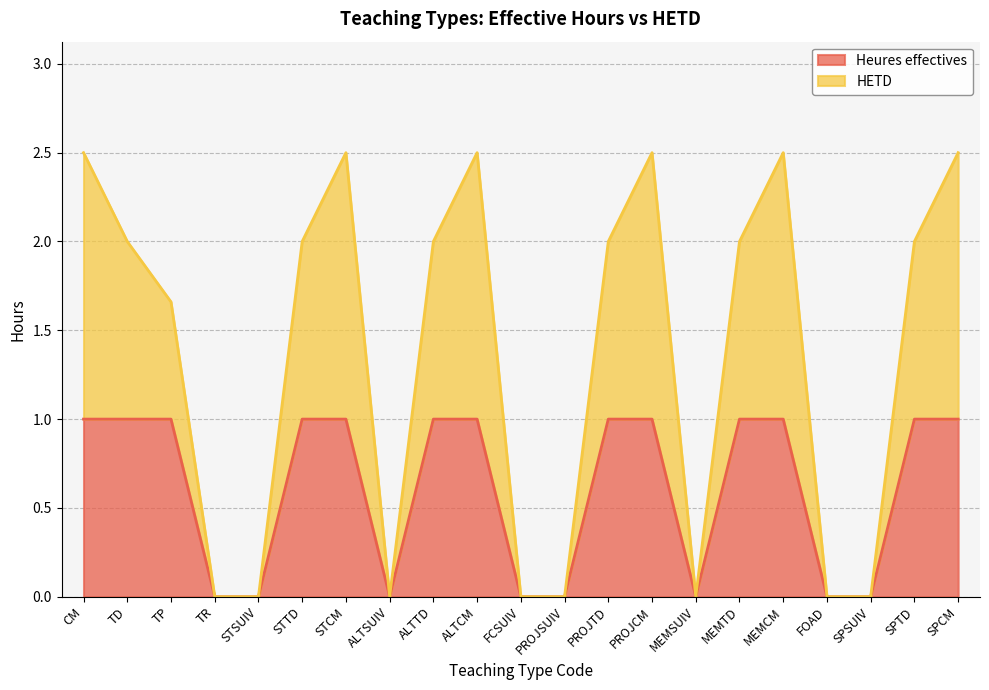

How many categories are shown in the chart?

21